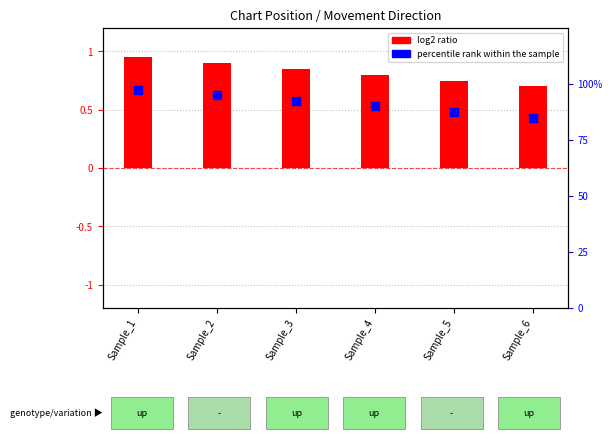

What are all the series names shown in the legend?

log2 ratio, percentile rank within the sample